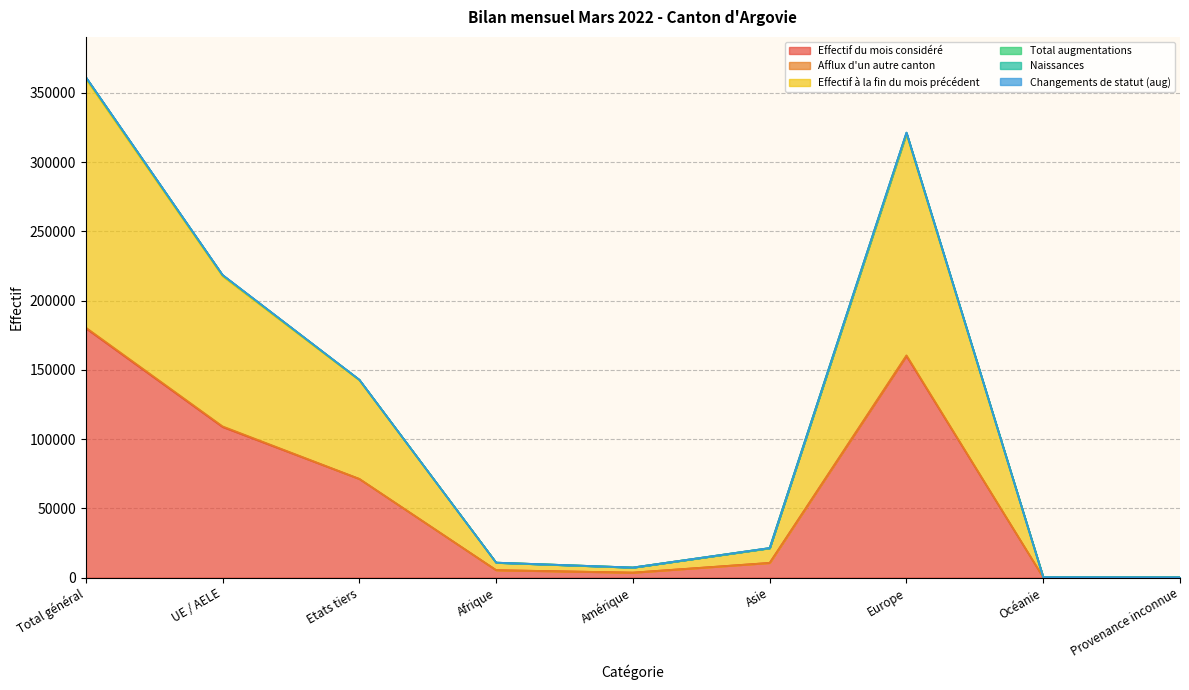

What is the highest value of the Effectif du mois considéré series?

180071